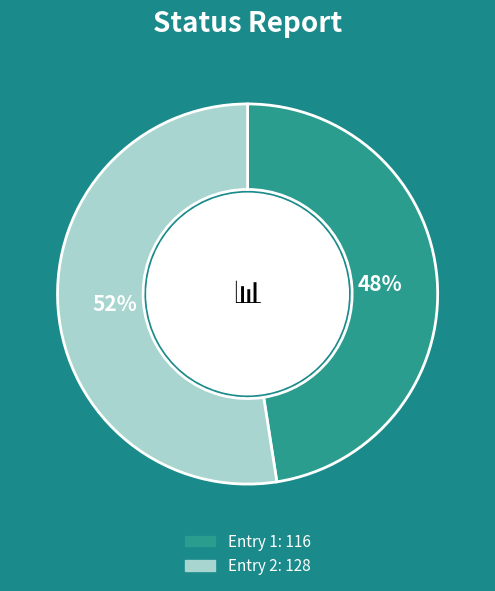

To the nearest percent, what is the average slice percentage?

50%